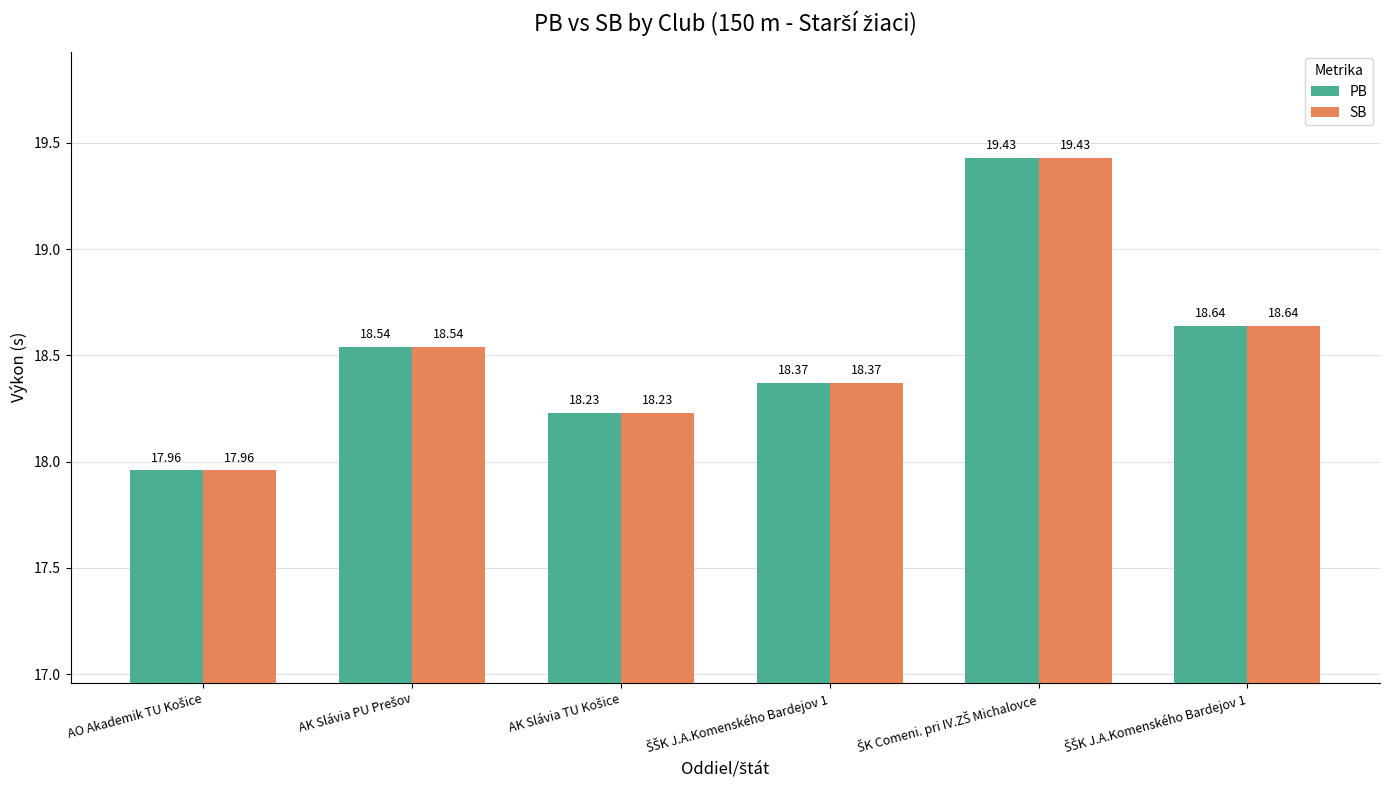

At how many categories does at least one series exceed 18?

5